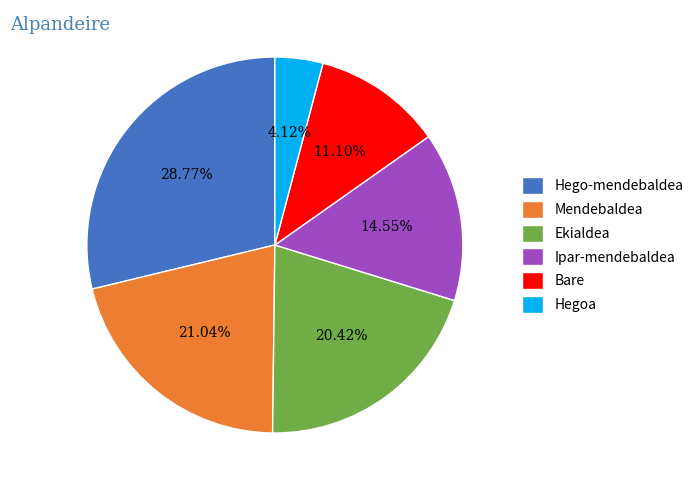

Between Ipar-mendebaldea and Ekialdea, which is larger?

Ekialdea